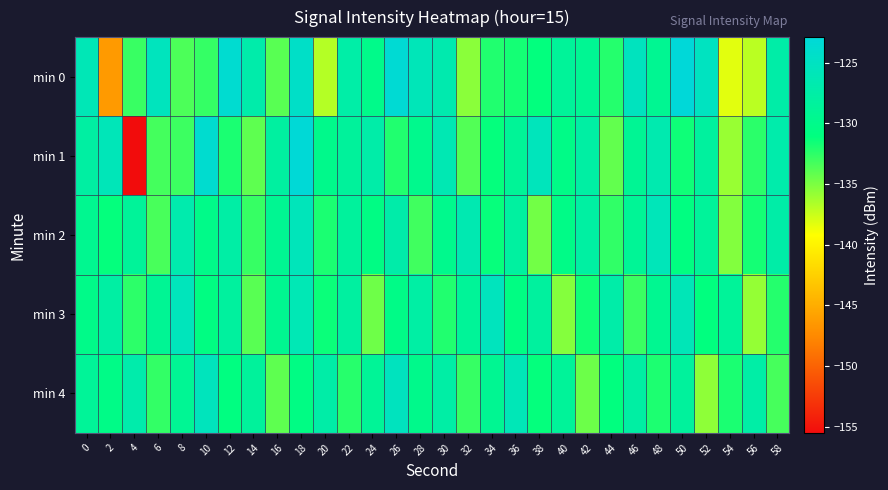

What is the greatest value displayed?

-122.9